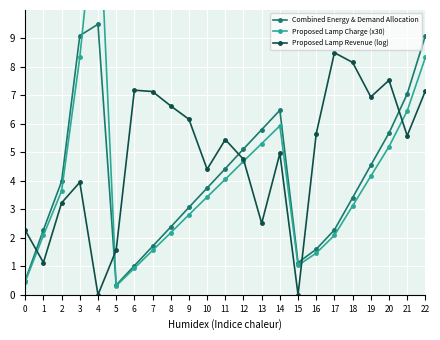

How many data points in Combined Energy & Demand Allocation are less than 3?

9